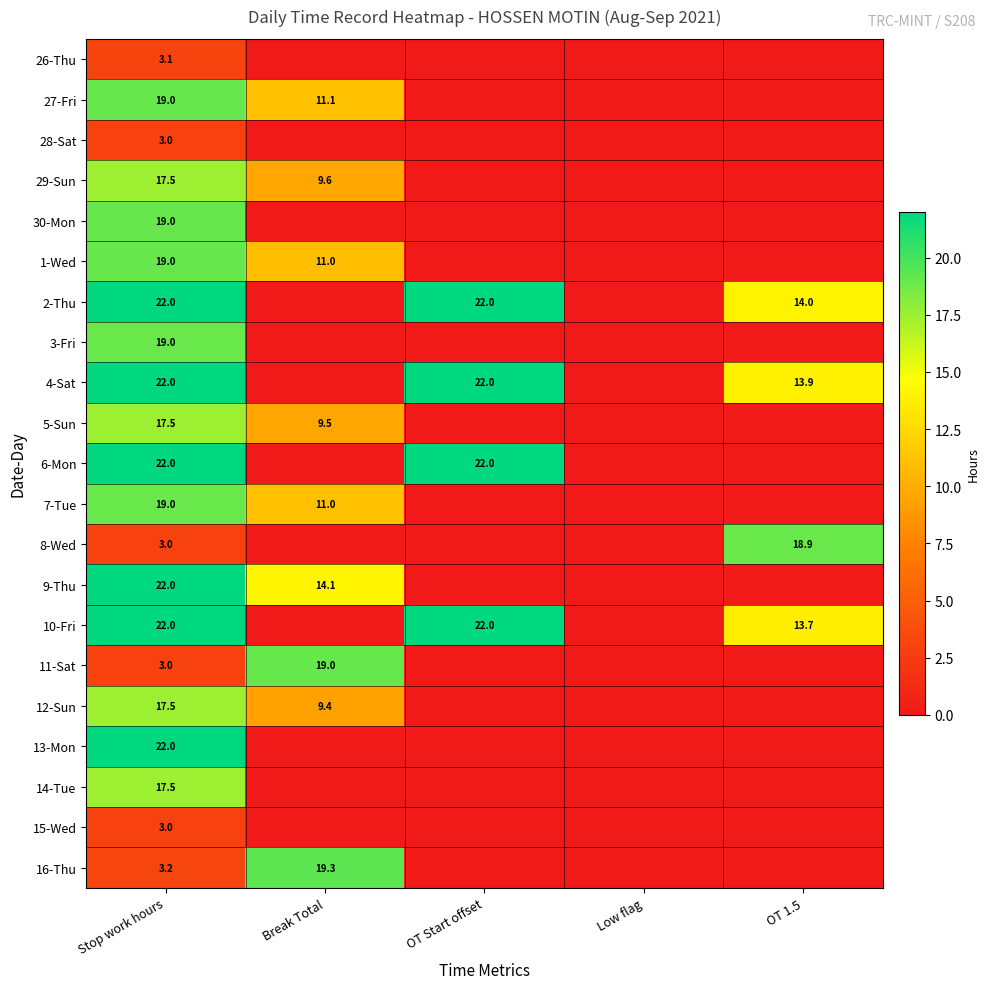

The 8-Wed series shows 3.0 at Stop work hours. True or false?

True